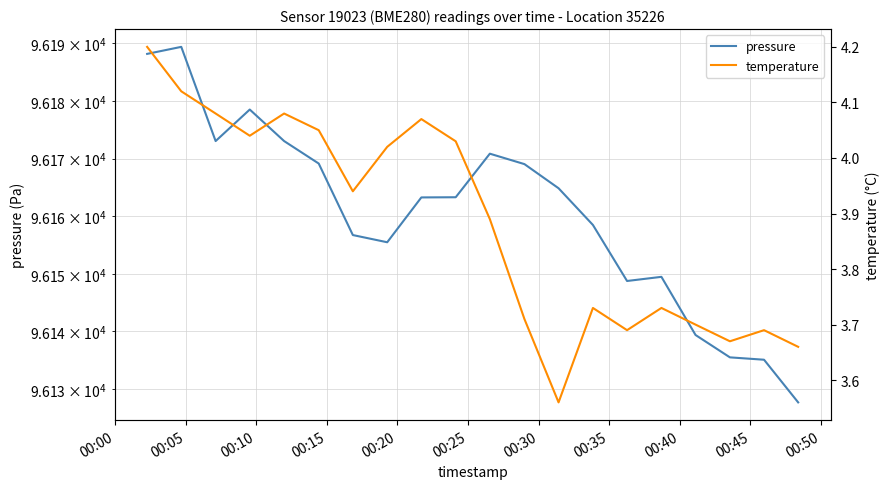

Is the value of pressure at 18 greater than the value of temperature at 00:35?

Yes